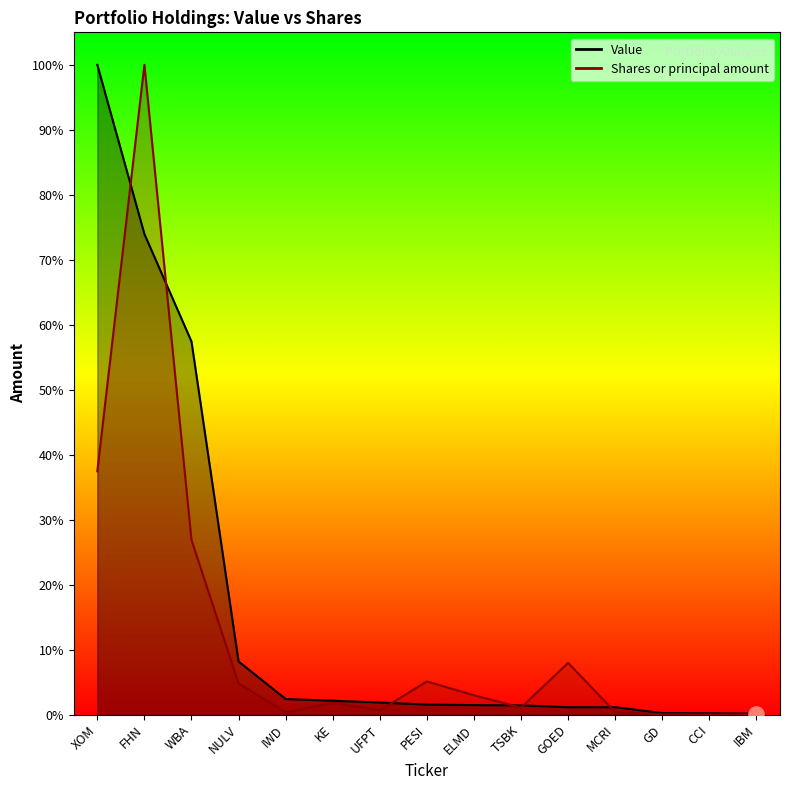

Which series has the largest Y range (max minus min)?

Shares_line